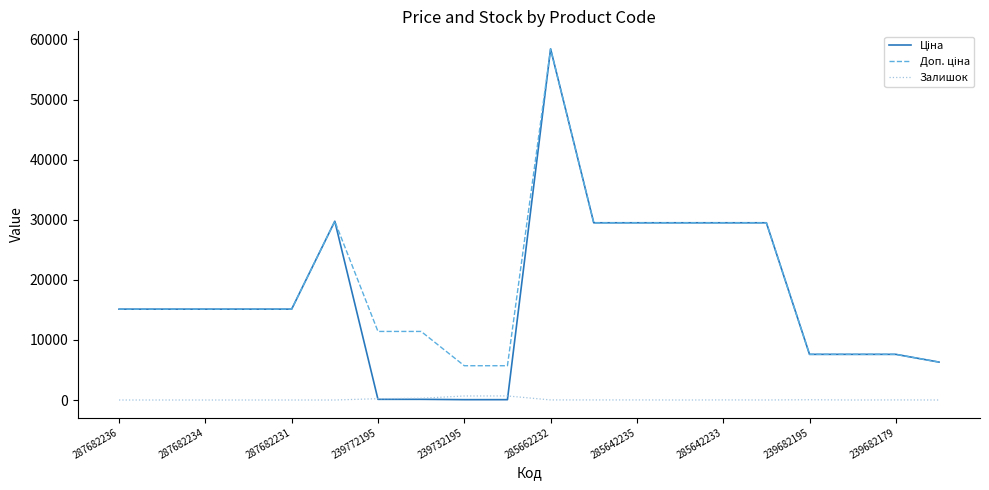

Does the chart display data point markers on the line(s)?

No